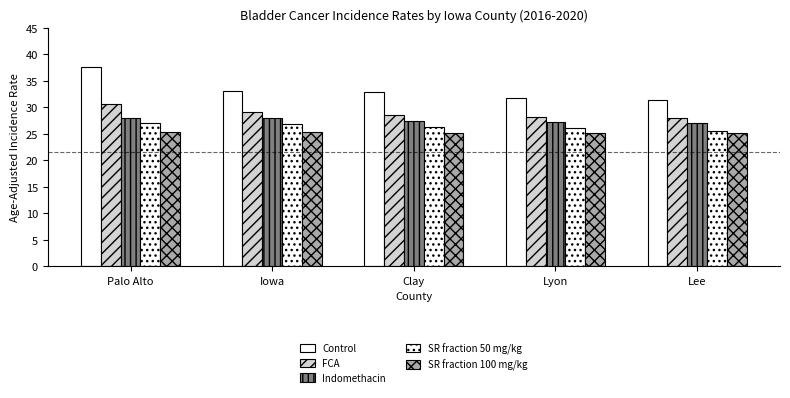

Where does the SR fraction 50 mg/kg series first go above 26?

Palo Alto